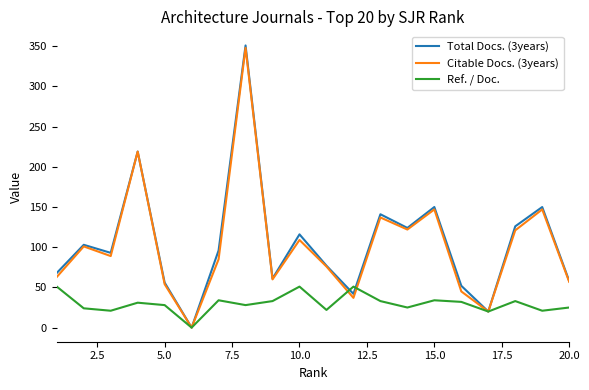

How many lines are shown in the chart?

3